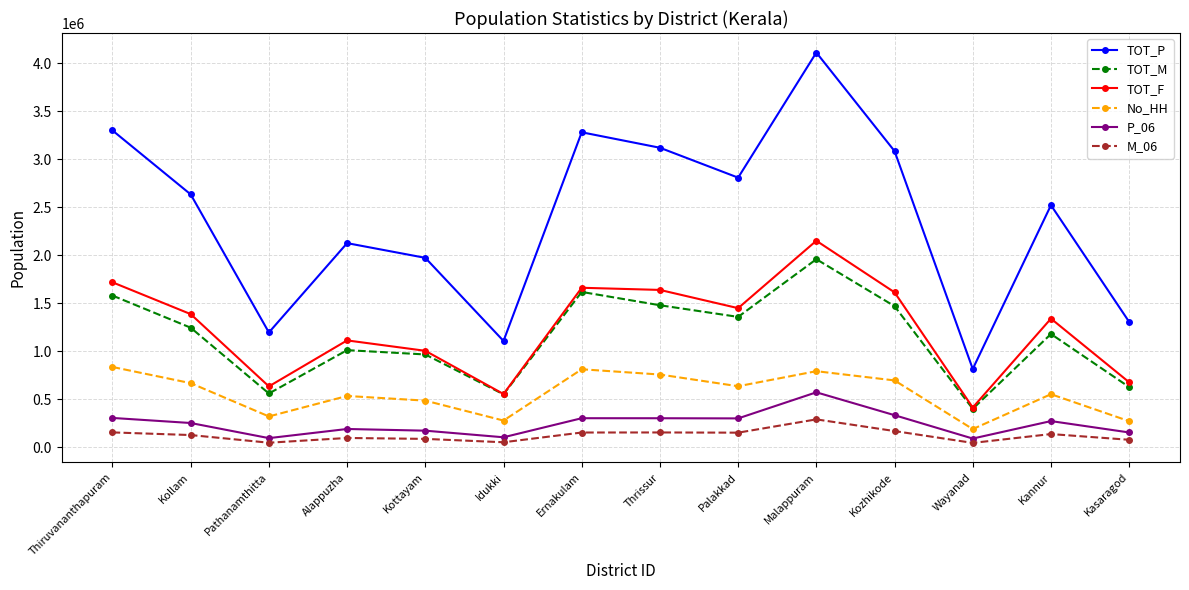

What is the maximum value for No_HH?

837877